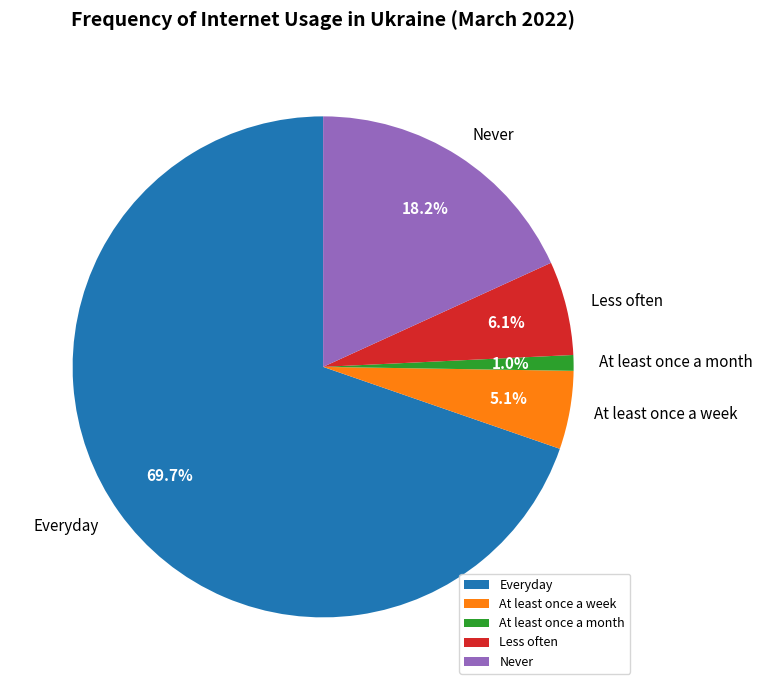

True or false: At least once a month accounts for 1% of the total.

True